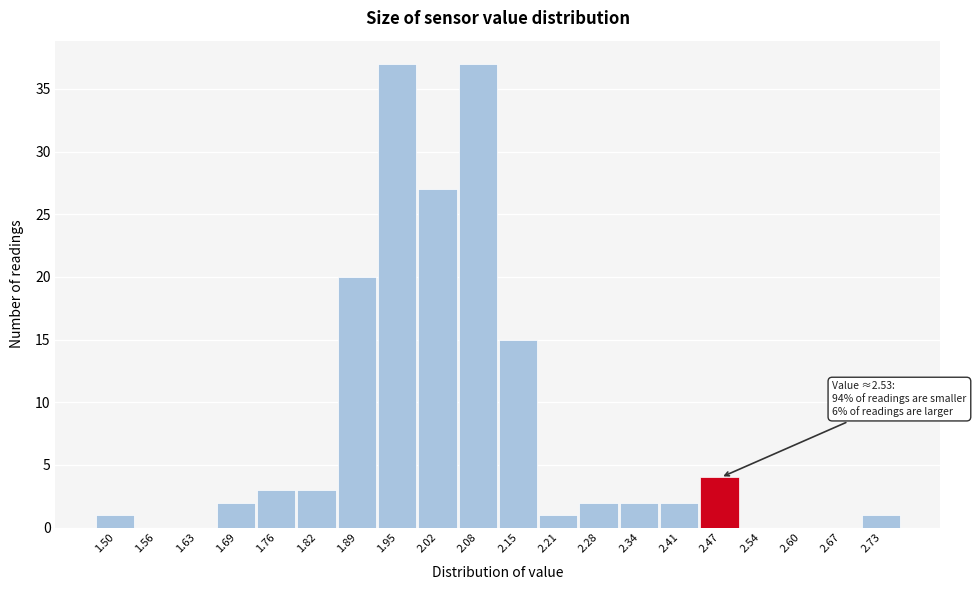

Reading left to right, extract all data points from this chart.

1.50=1	1.56=0	1.63=0	1.69=2	1.76=3	1.82=3	1.89=20	1.95=37	2.02=27	2.08=37	2.15=15	2.21=1	2.28=2	2.34=2	2.41=2	2.47=4	2.54=0	2.60=0	2.67=0	2.73=1